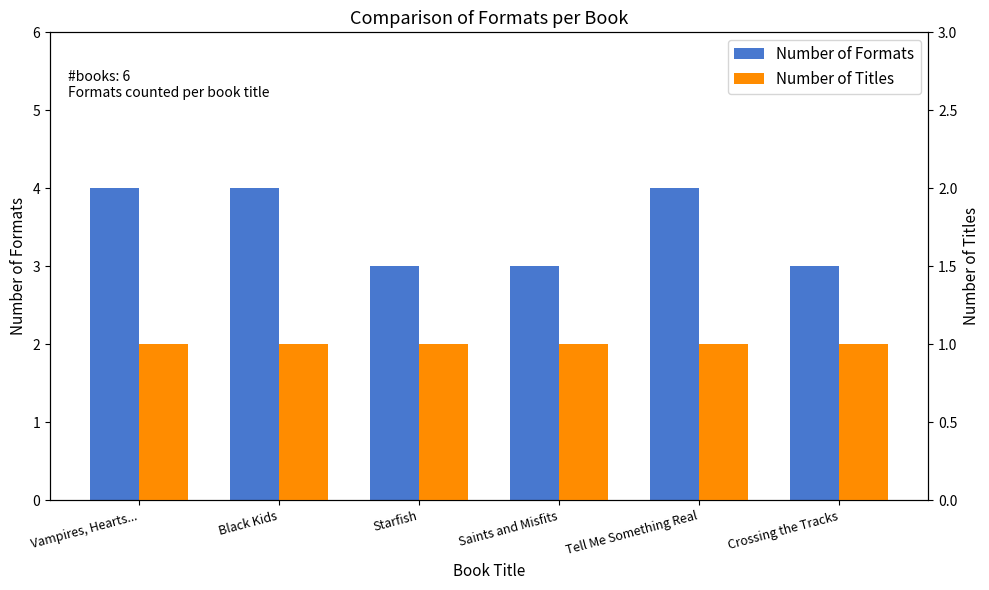

Does the chart contain stacked bars?

No